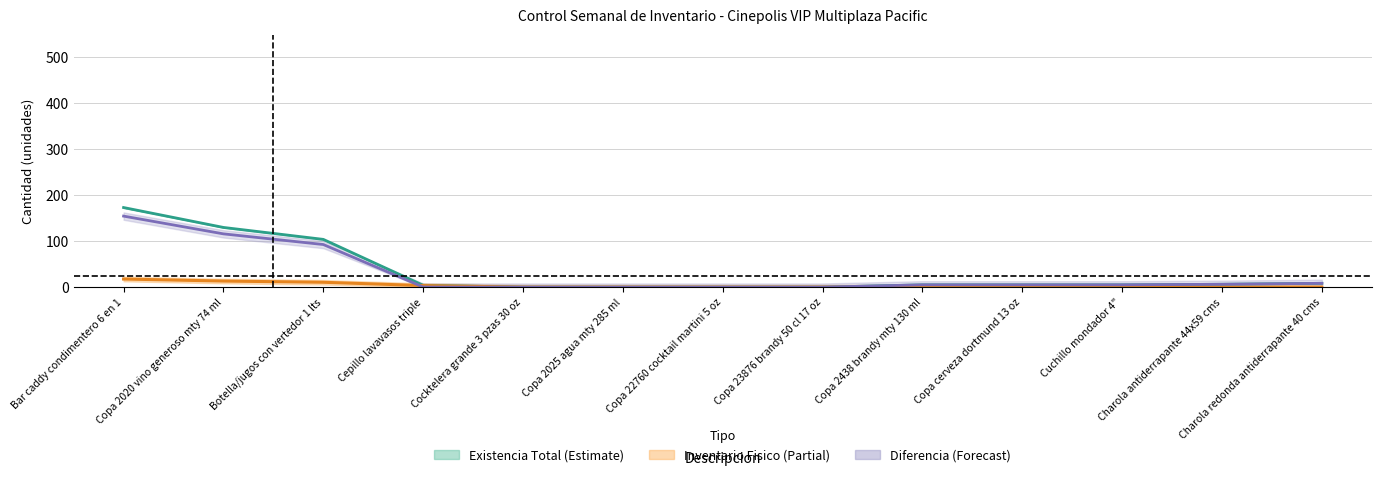

At which label does Diferencia (Existencia Final - Fisico) reach its peak?

Bar caddy condimentero 6 en 1